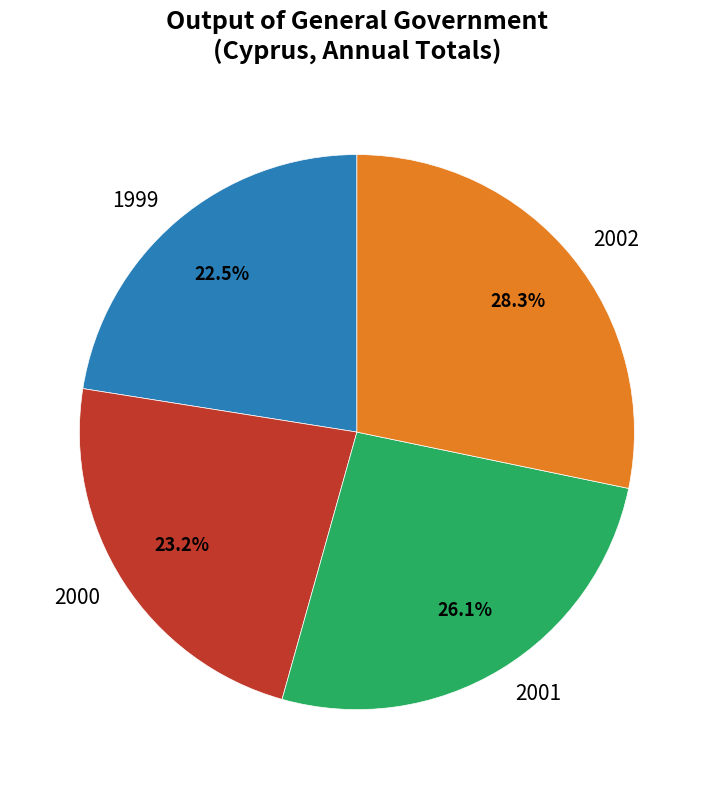

What is the ratio of the value at 2002 to the value at 2000?

1.2